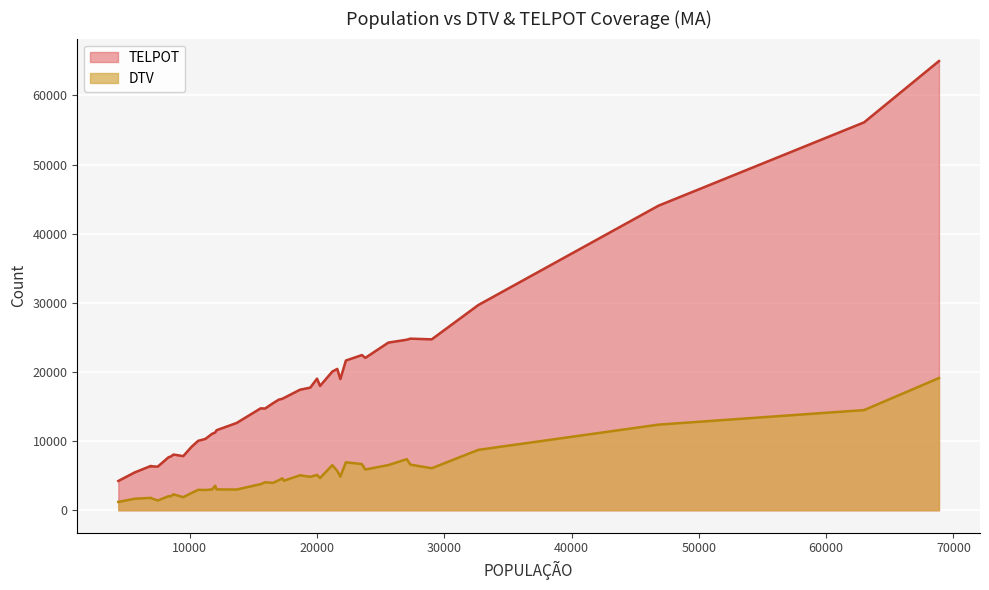

What is the value of the TELPOT point at the 31st from the left?

24824